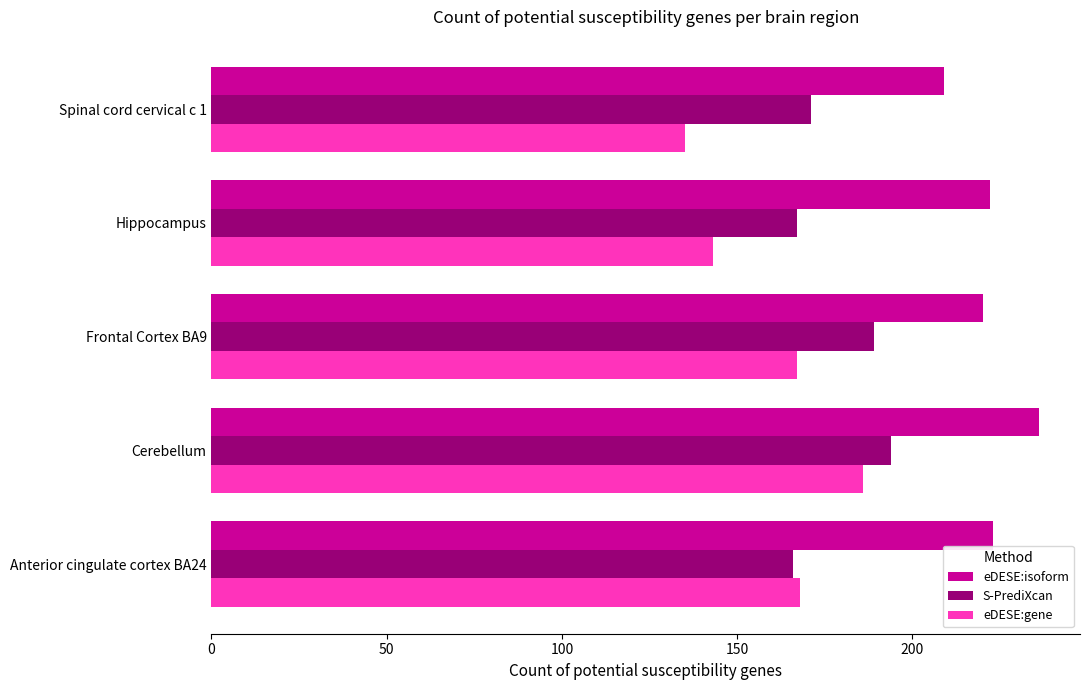

The eDESE:isoform series shows 126 at Hippocampus. True or false?

False